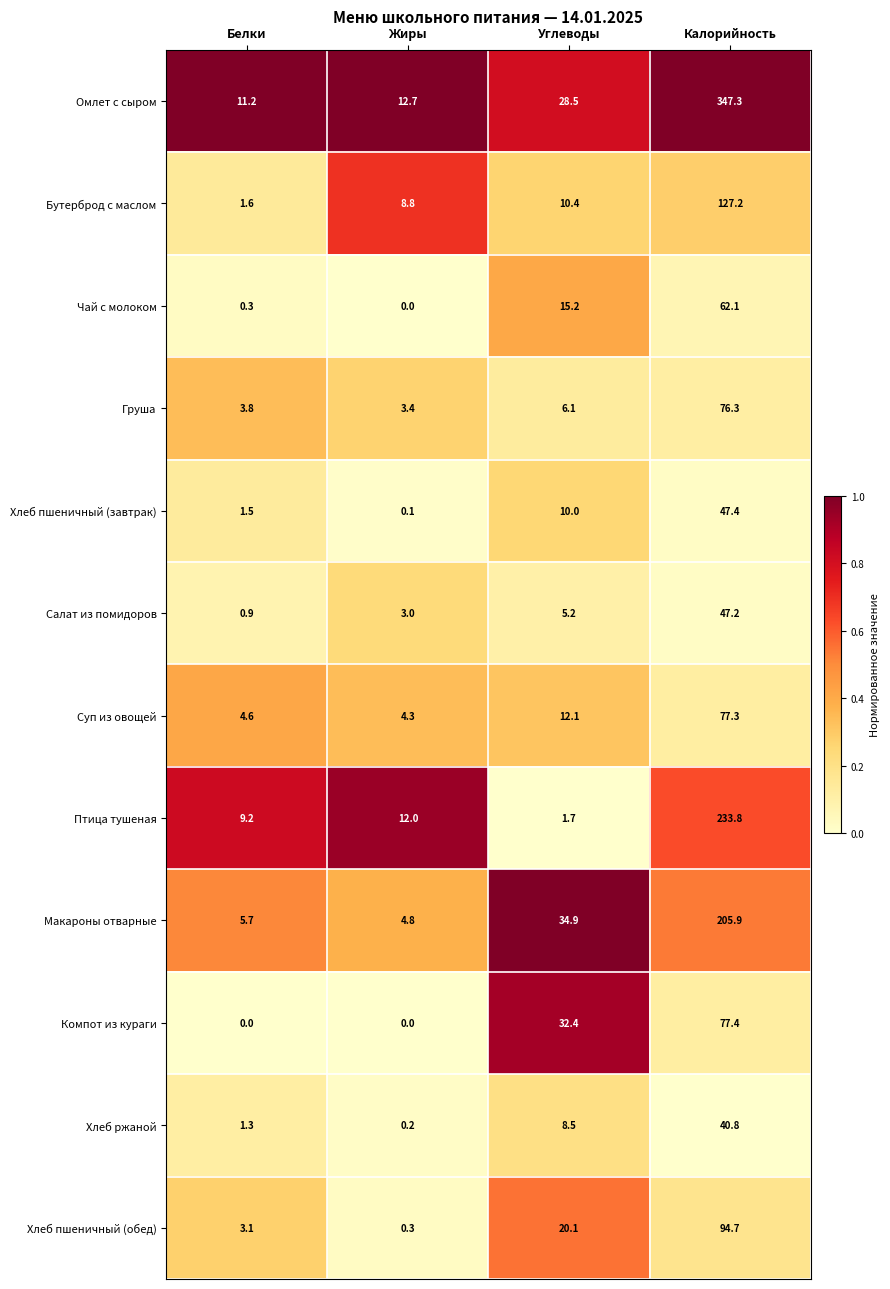

Read the Салат из помидоров value at Калорийность.

47.2